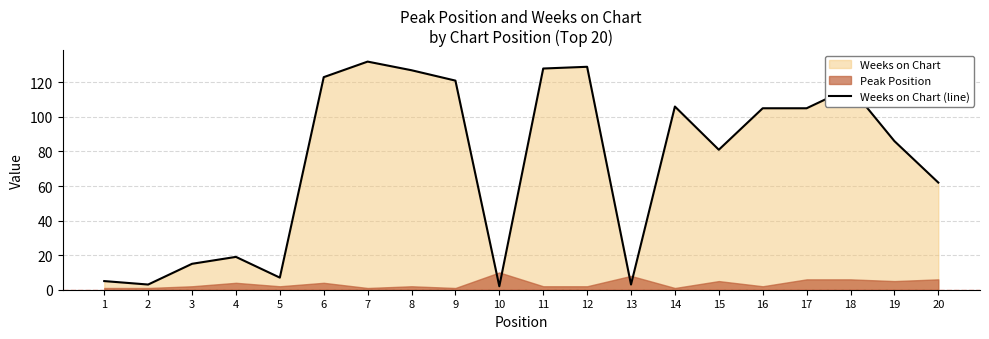

At which label does Weeks on Chart (line) reach its peak?

7